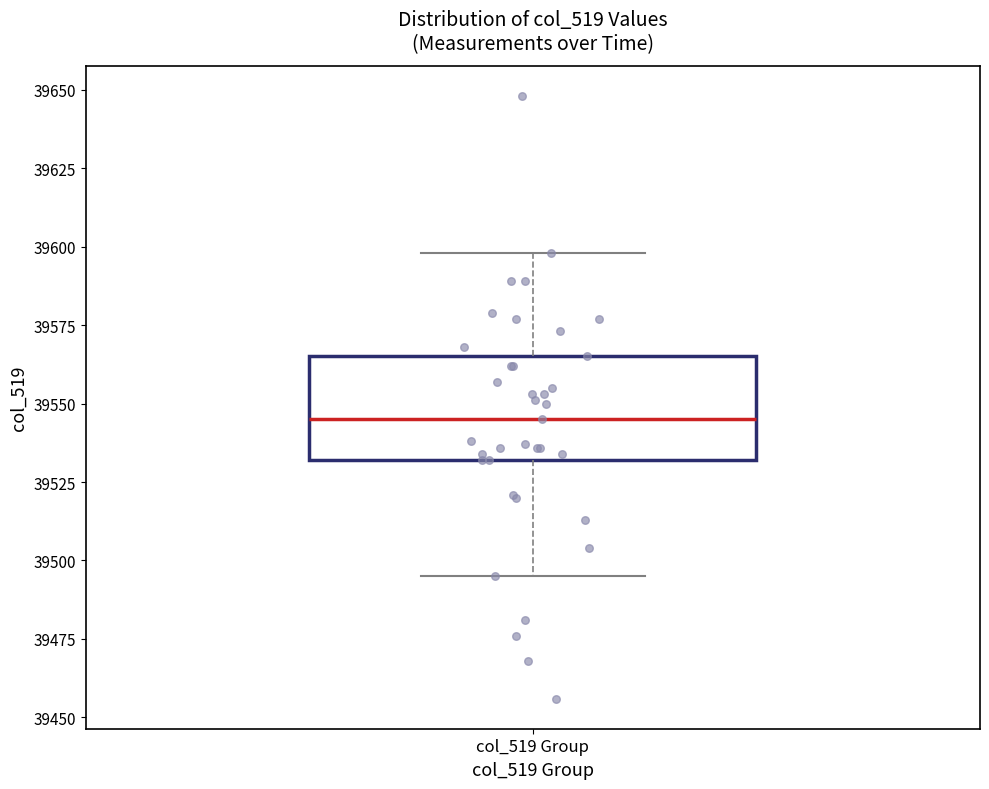

Where does the lower whisker of the box for col_519 Group end on the y-axis? The values are not printed on the chart, so give them approximately, as read against the axis.

39495